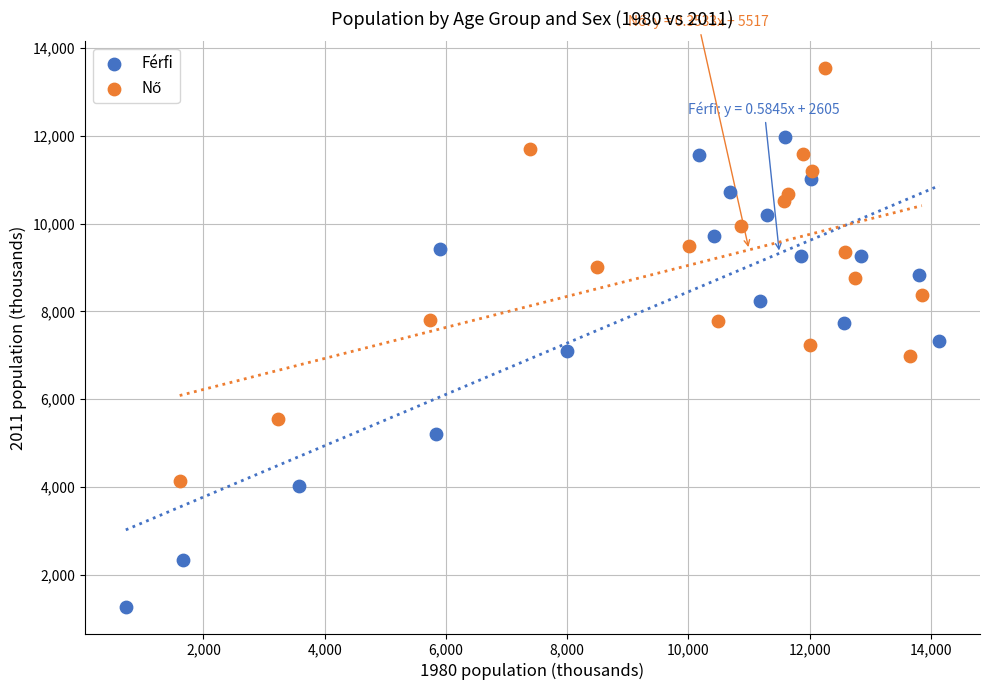

Which series has the largest Y range (max minus min)?

Férfi